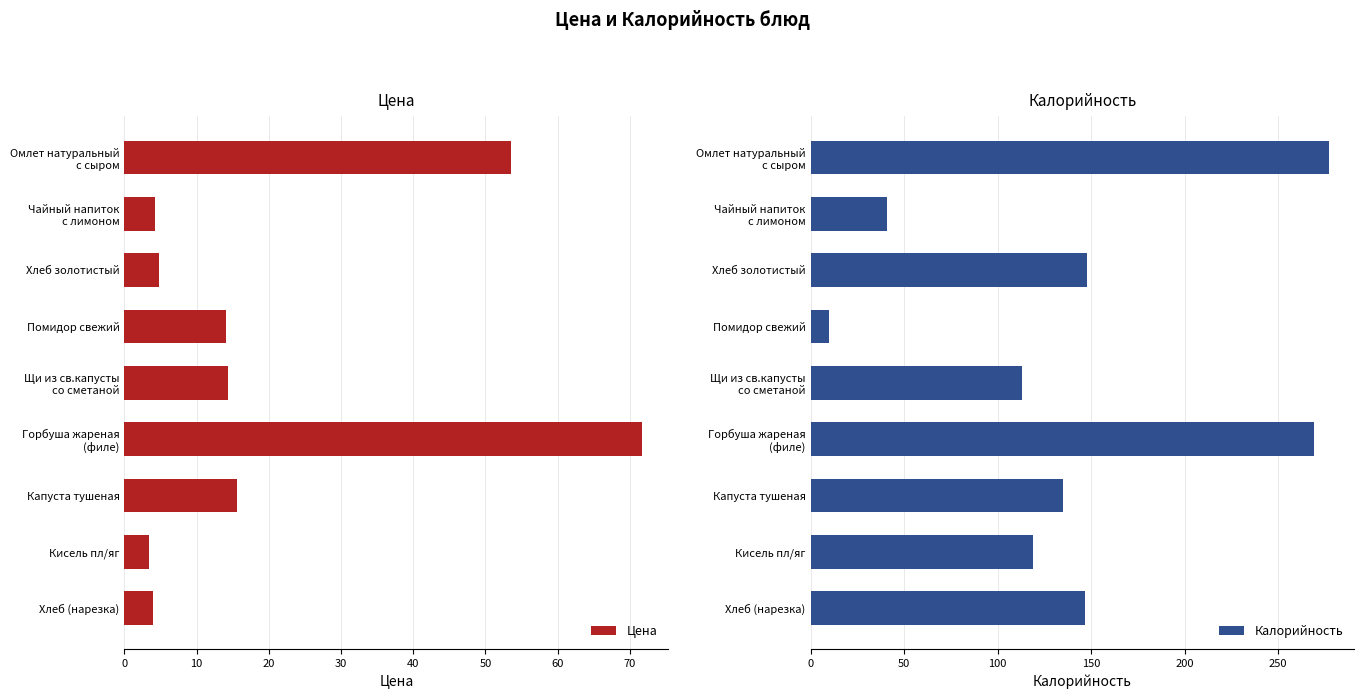

The value of Цена at 60 is 9.7. True or false?

False